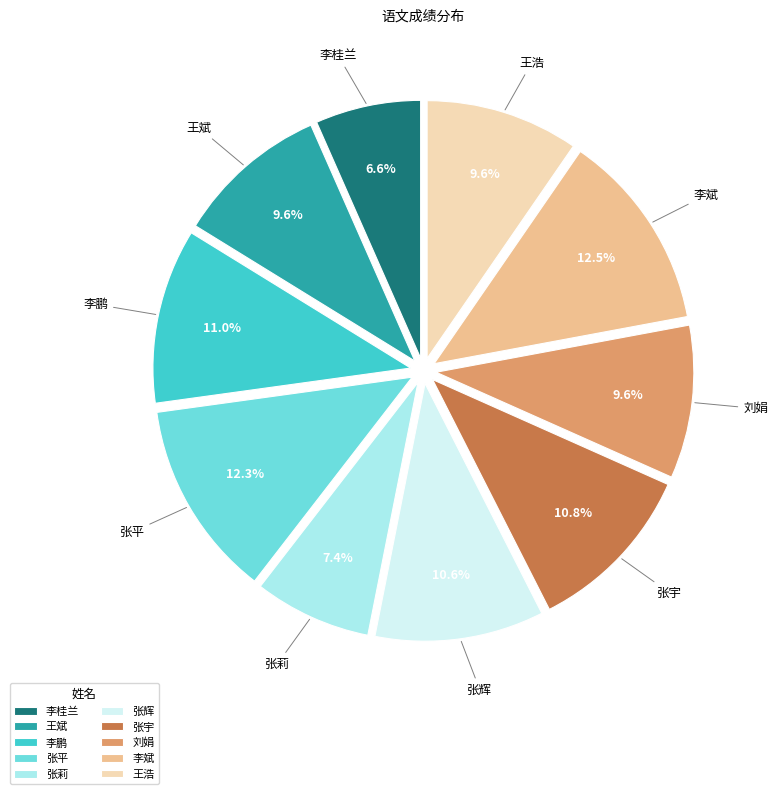

Does 张平 represent more than half of the total?

No